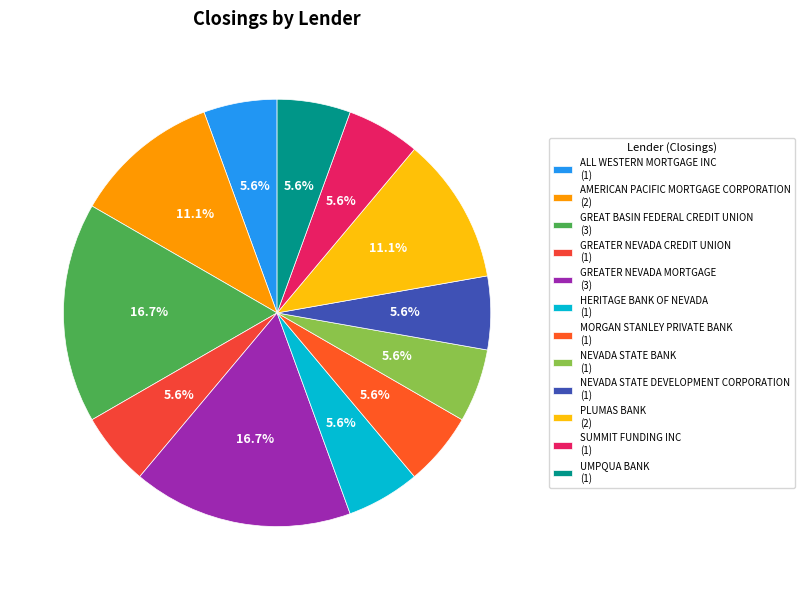

To the nearest percent, what portion does HERITAGE BANK OF NEVADA represent?

6%